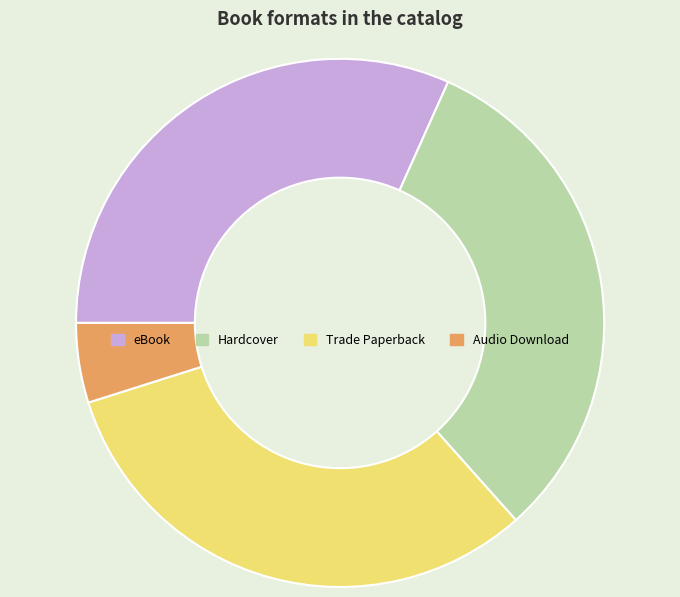

What is the smallest slice in the pie chart?

Audio Download